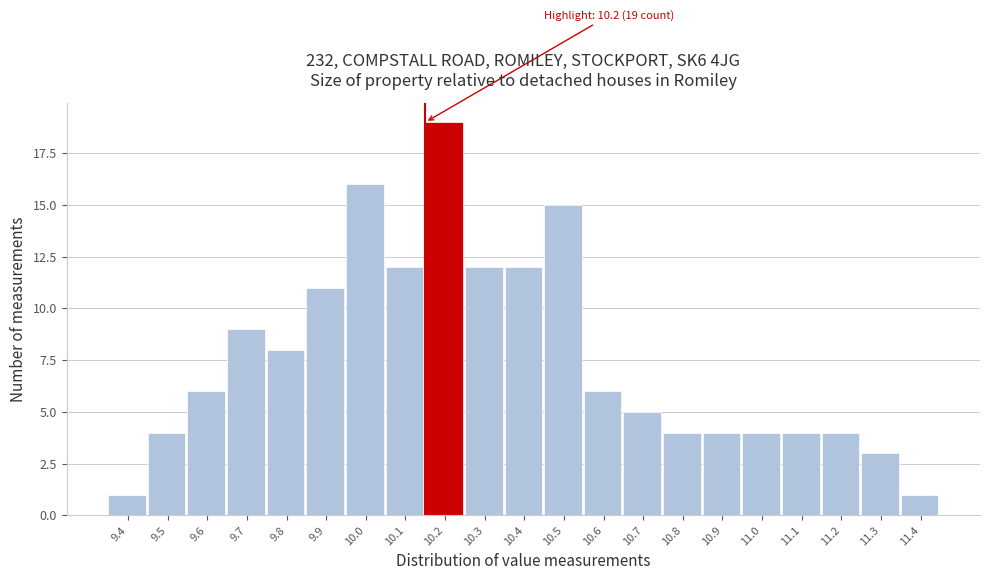

Reading left to right, list all the values displayed in this chart.

9.4=1	9.5=4	9.6=6	9.7=9	9.8=8	9.9=11	10.0=16	10.1=12	10.2=19	10.3=12	10.4=12	10.5=15	10.6=6	10.7=5	10.8=4	10.9=4	11.0=4	11.1=4	11.2=4	11.3=3	11.4=1